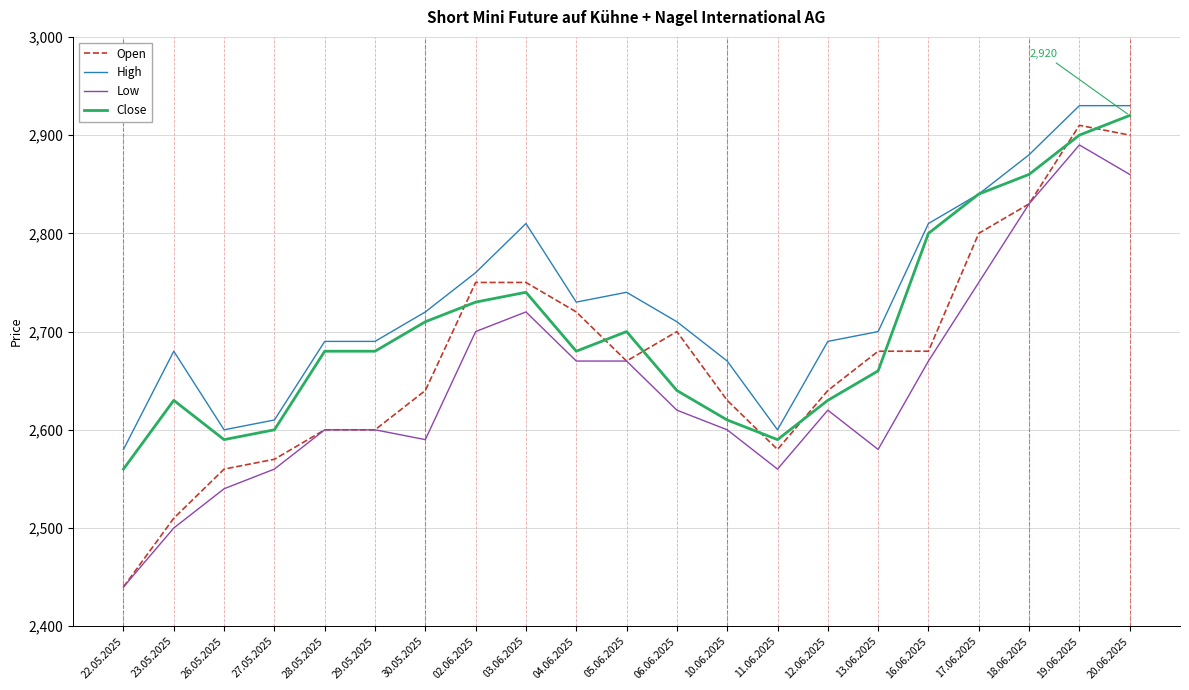

List the series in order of their overall mean, lowest first.

Low, Open, Close, High